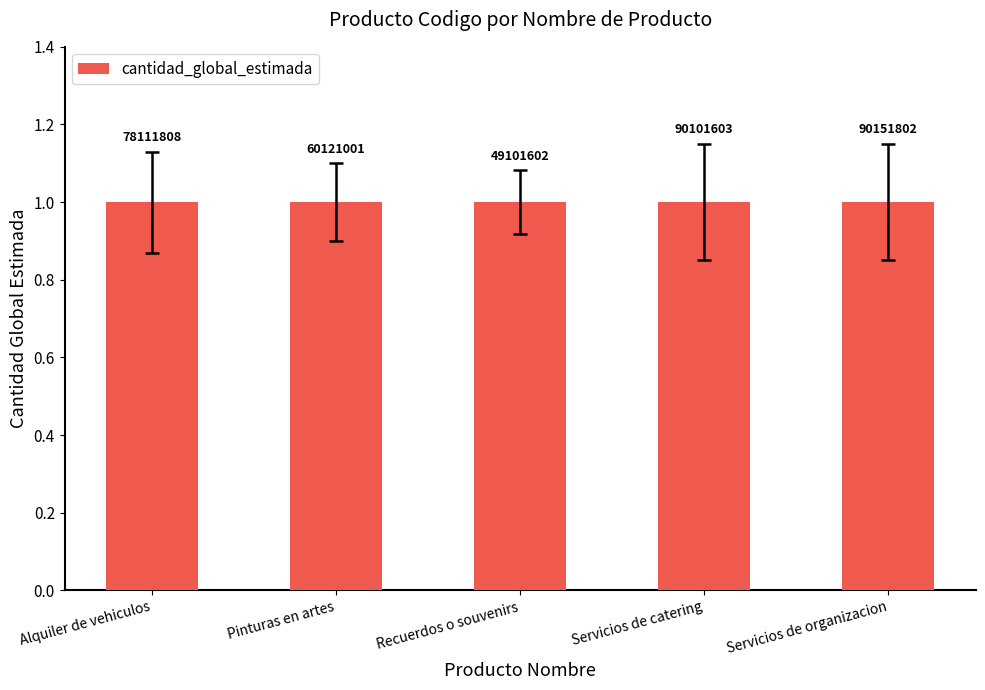

At which category does the chart reach its peak across all series?

Recuerdos o souvenirs